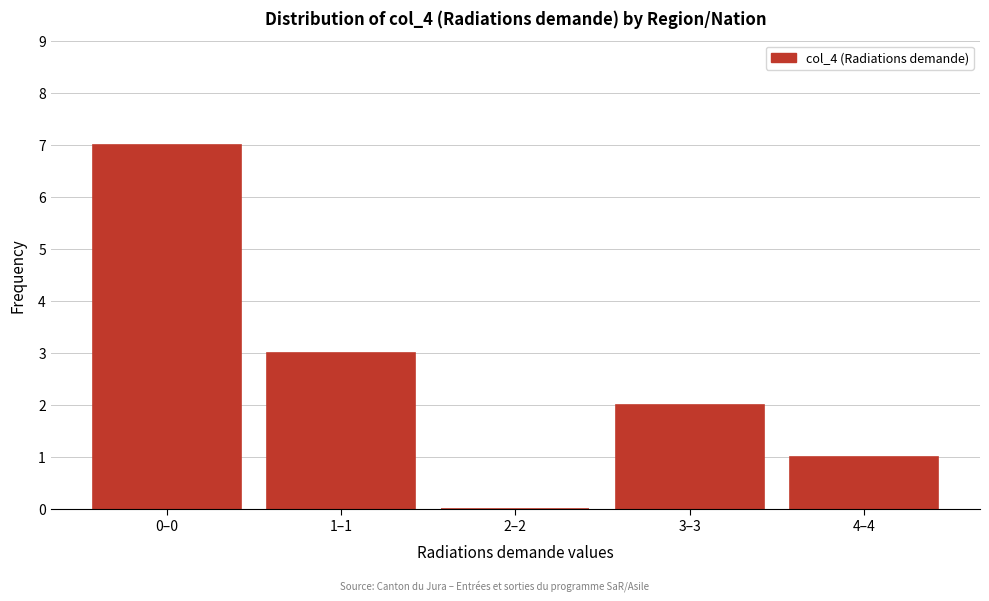

Reading left to right, list all the values displayed in this chart.

0–0=7	1–1=3	2–2=0	3–3=2	4–4=1